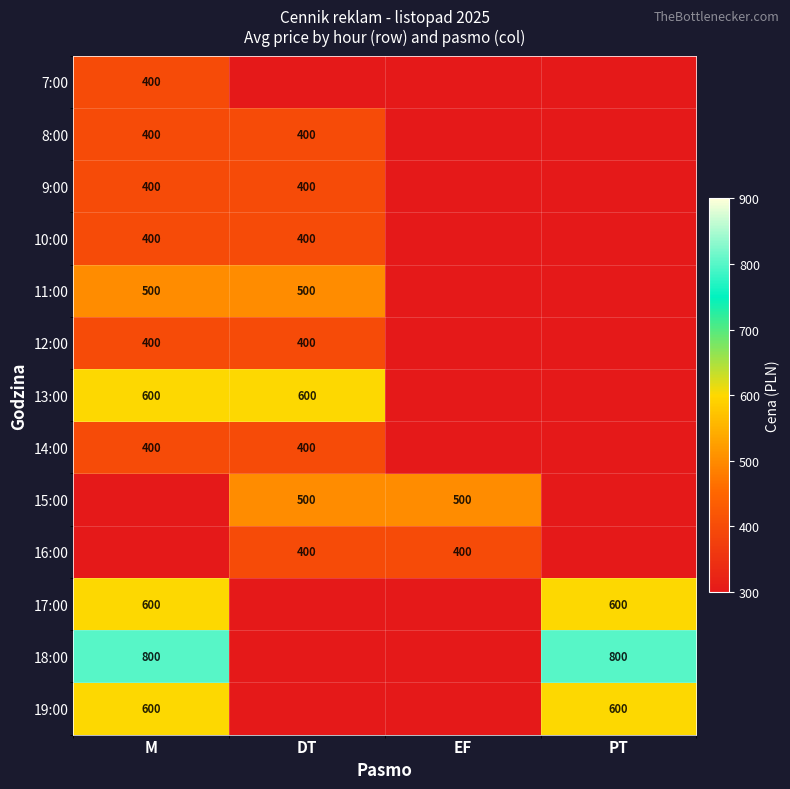

At which label is 10:00 closest to 400?

M